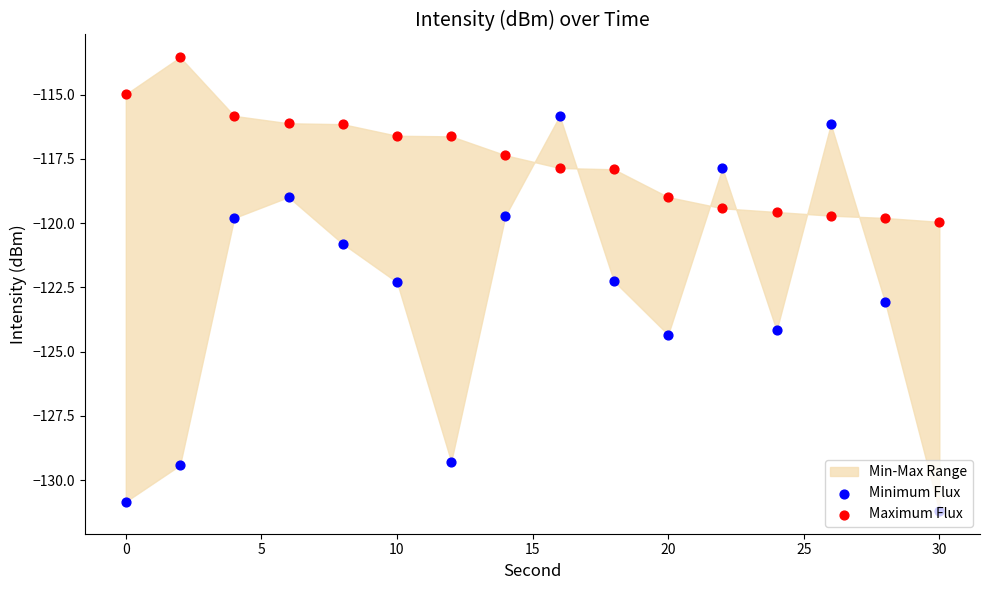

Which series reaches the minimum Y coordinate?

Minimum Flux